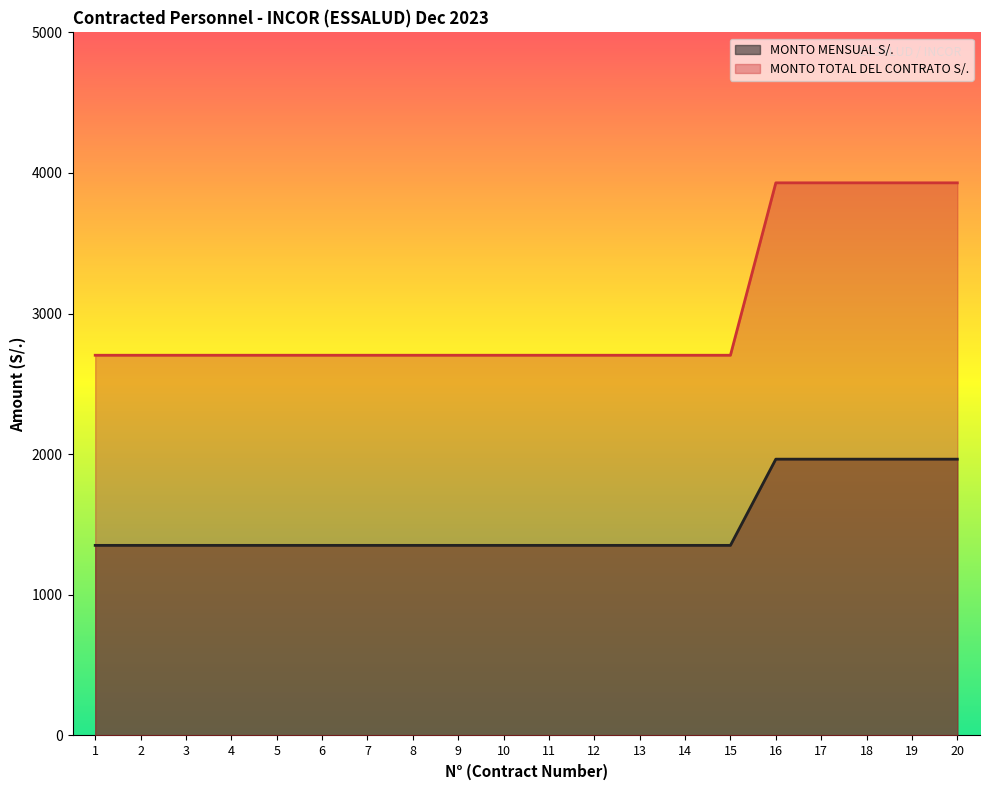

At which category is the sum across all series the highest?

16